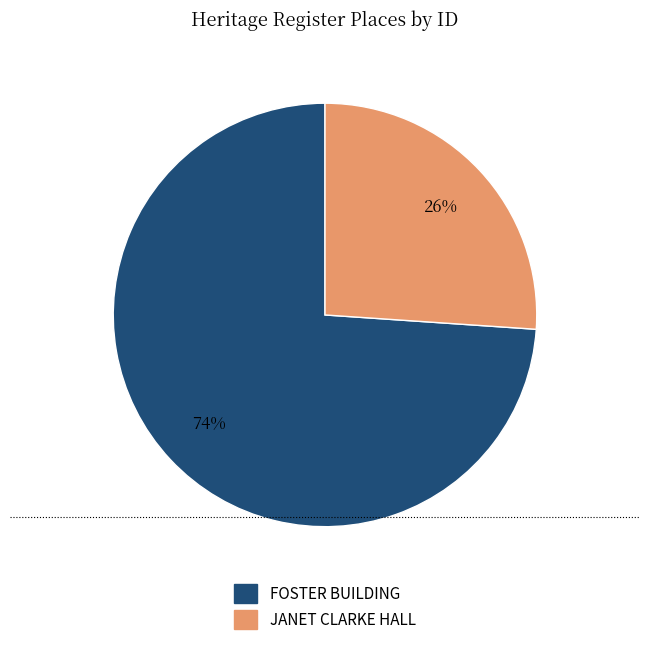

Which category has the smallest portion of the pie?

JANET CLARKE HALL